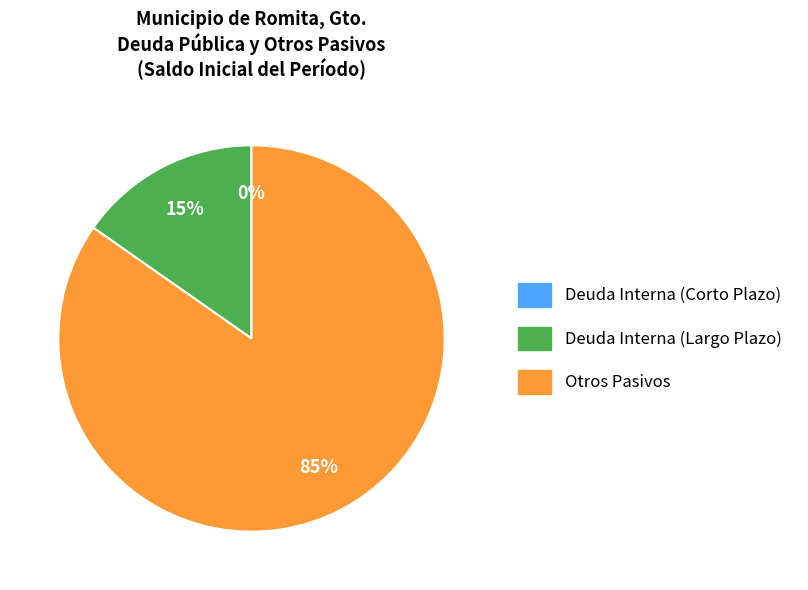

To the nearest percent, what is the combined percentage of Otros Pasivos and Deuda Interna (Largo Plazo)?

100%